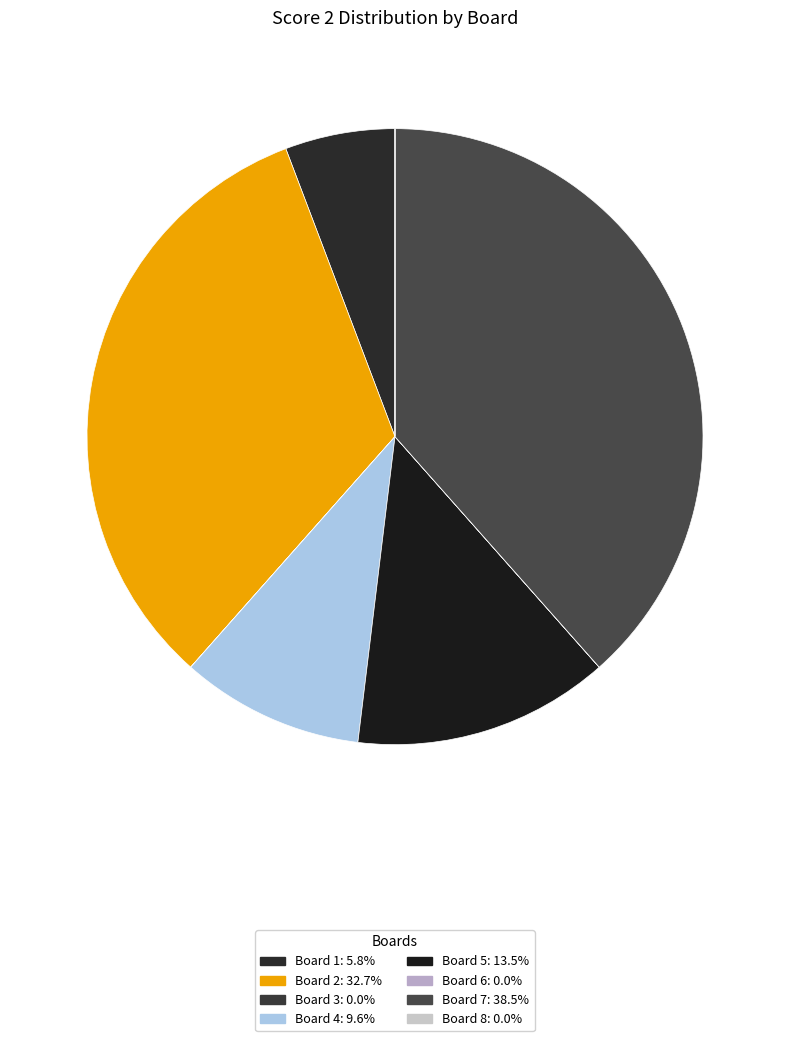

Which category has the smallest portion of the pie?

Board 3